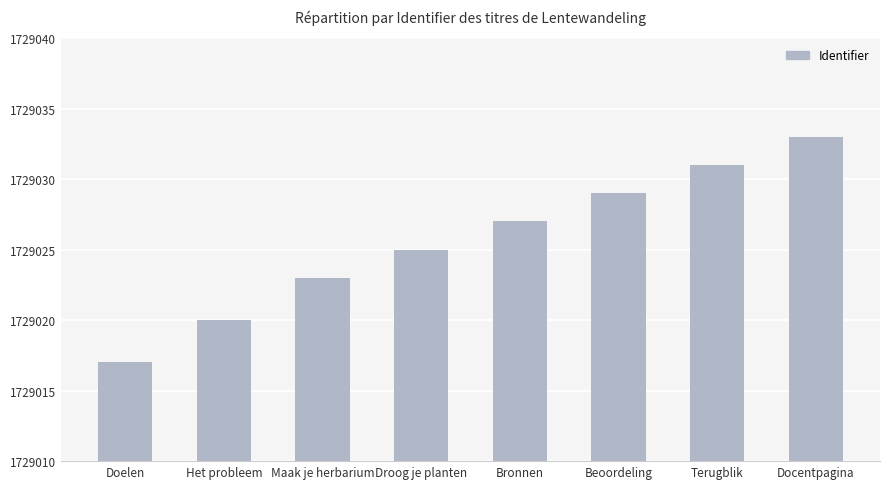

Reading right to left, extract all data points from this chart.

1729033	1729031	1729029	1729027	1729025	1729023	1729020	1729017